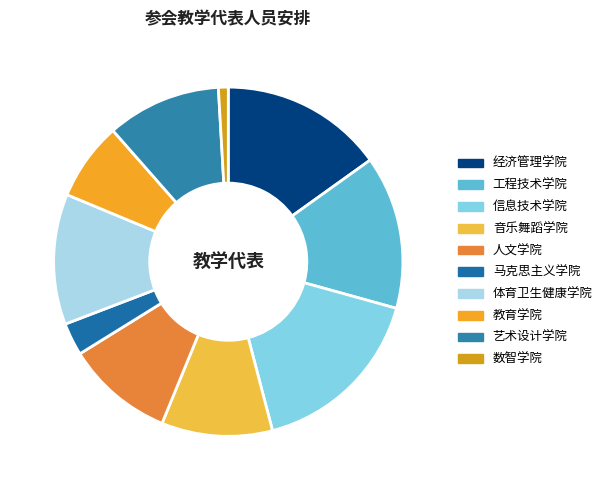

How many slices are in this pie chart?

10